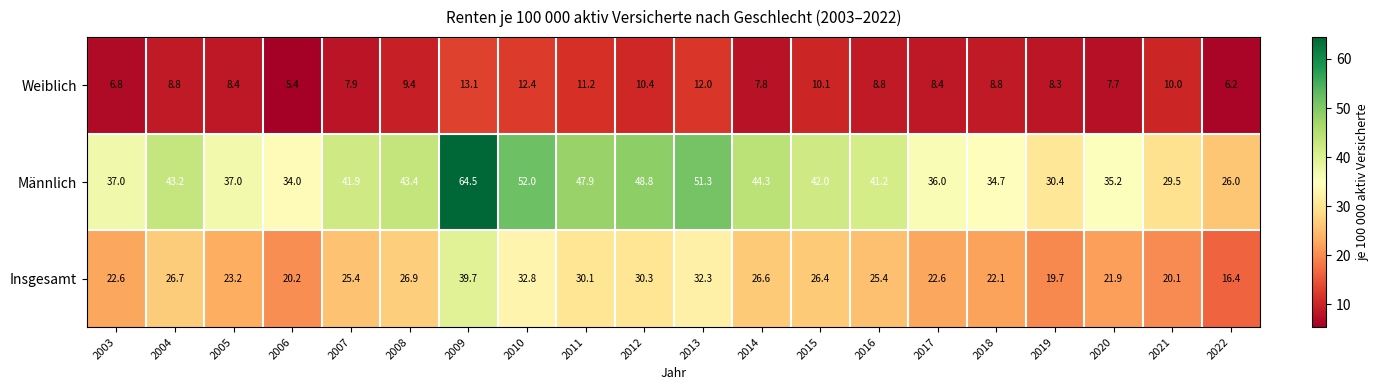

Which category has the highest value across all series?

2009